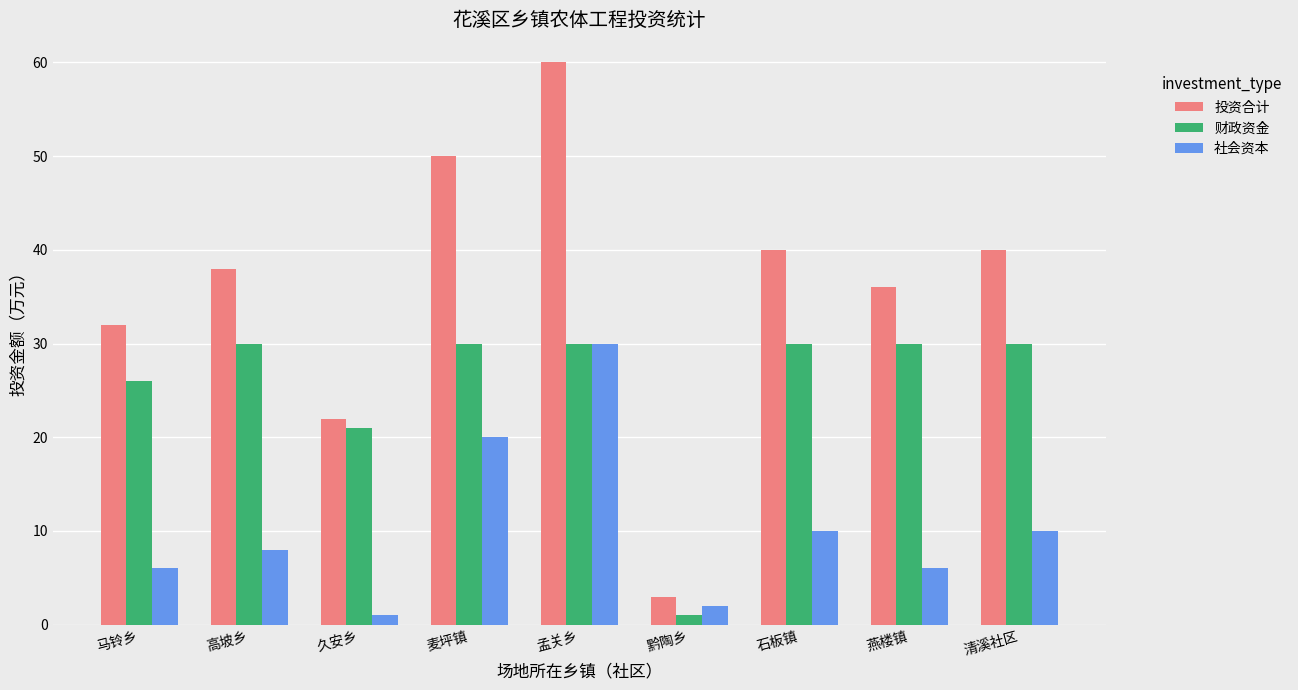

Which series has the largest range (max minus min)?

投资合计